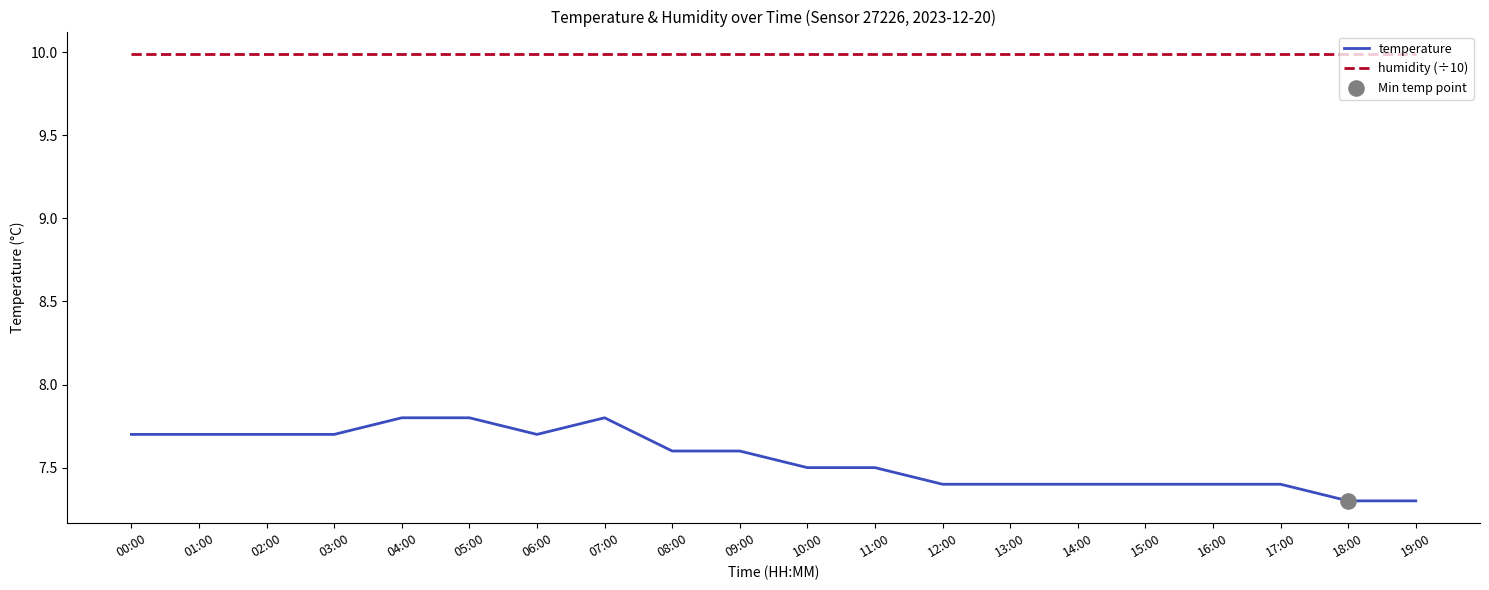

Which series has the largest range (max minus min)?

temperature